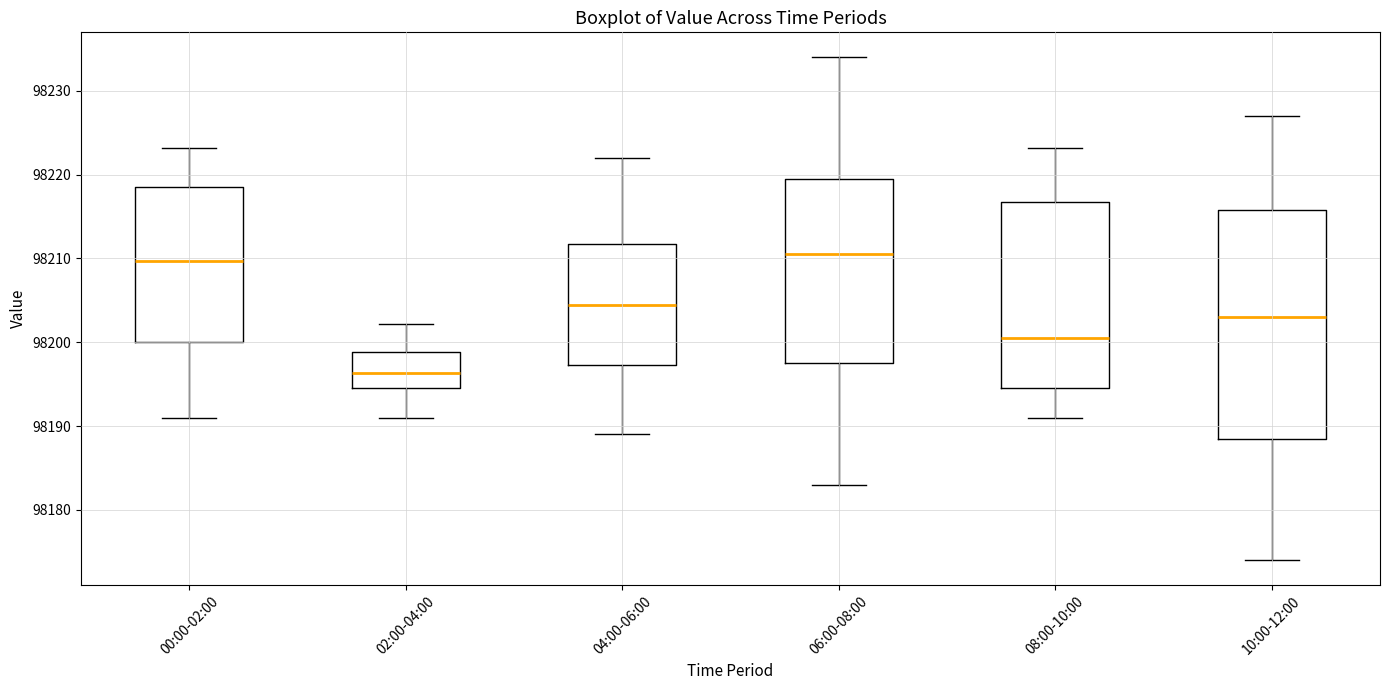

Reading left to right, read every box against the y-axis: the position of its median line, the range the box covers, and the ends of its whiskers. The values are not printed on the chart, so give them approximately, as read against the axis.

00:00-02:00: median 98210, box 98200 to 98219, whiskers 98191 to 98223
02:00-04:00: median 98196, box 98195 to 98199, whiskers 98191 to 98202
04:00-06:00: median 98205, box 98197 to 98212, whiskers 98189 to 98222
06:00-08:00: median 98211, box 98198 to 98220, whiskers 98183 to 98234
08:00-10:00: median 98201, box 98194 to 98217, whiskers 98191 to 98223
10:00-12:00: median 98203, box 98189 to 98216, whiskers 98174 to 98227